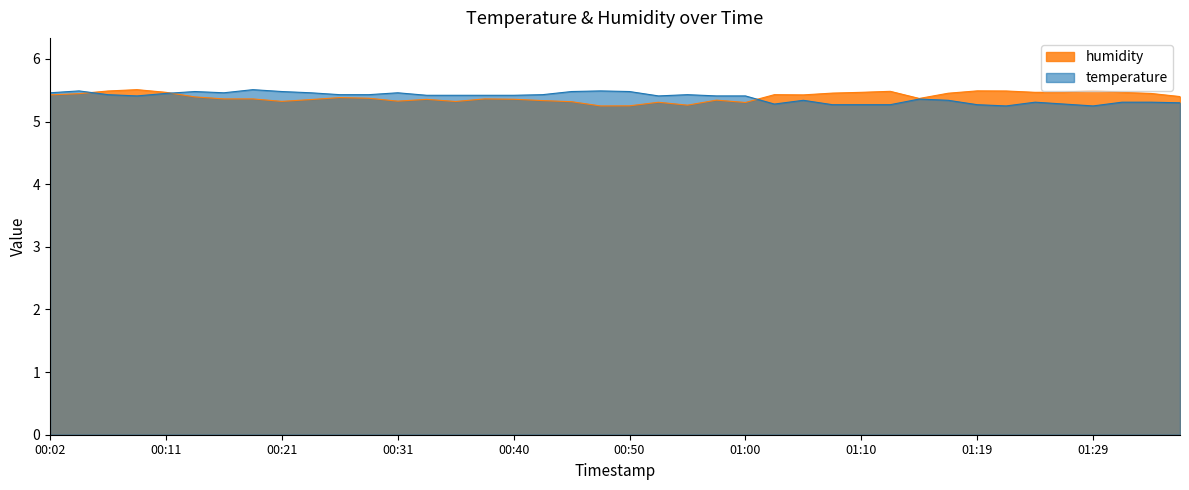

Reading left to right, what are all the values shown in this chart?

temperature: 5.5	5.5	5.4	5.4	5.5	5.5	5.5	5.5	5.5	5.5	5.4	5.4	5.5	5.4	5.4	5.4	5.4	5.4	5.5	5.5	5.5	5.4	5.4	5.4	5.4	5.3	5.3	5.3	5.3	5.3	5.4	5.3	5.3	5.2	5.3	5.3	5.2	5.3	5.3	5.3
humidity: 5.4	5.4	5.5	5.5	5.5	5.4	5.4	5.4	5.3	5.4	5.4	5.4	5.3	5.4	5.3	5.4	5.4	5.3	5.3	5.2	5.3	5.3	5.3	5.3	5.3	5.4	5.4	5.5	5.5	5.5	5.4	5.5	5.5	5.5	5.5	5.5	5.5	5.5	5.4	5.4